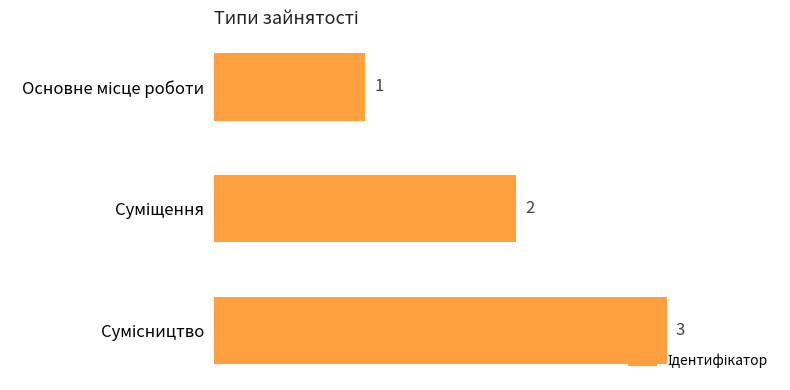

Count the values in the range 1 to 3.

3